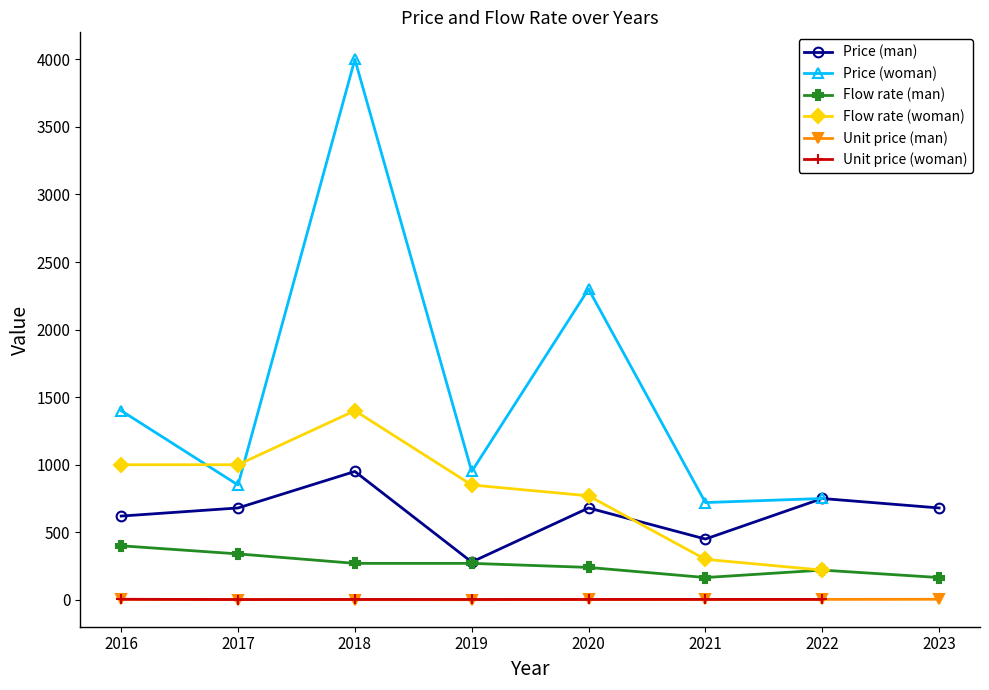

What is the value of the Flow rate (man) point at the 5th from the left?

240.0